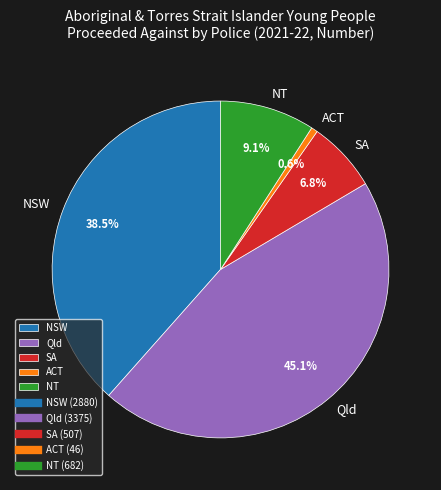

Approximately how many times larger is the value at SA compared to ACT?

11.0